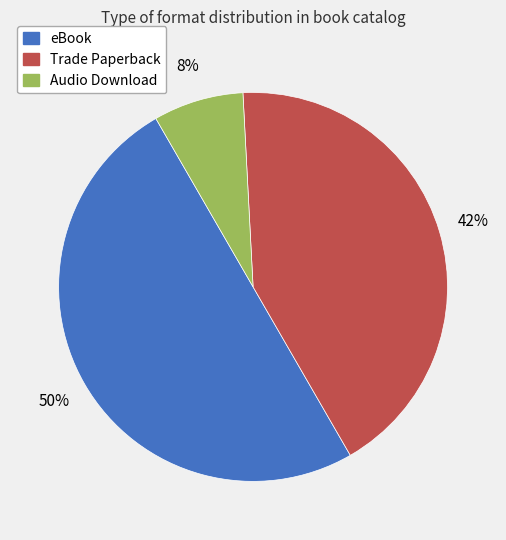

What is the largest slice in the pie chart?

eBook